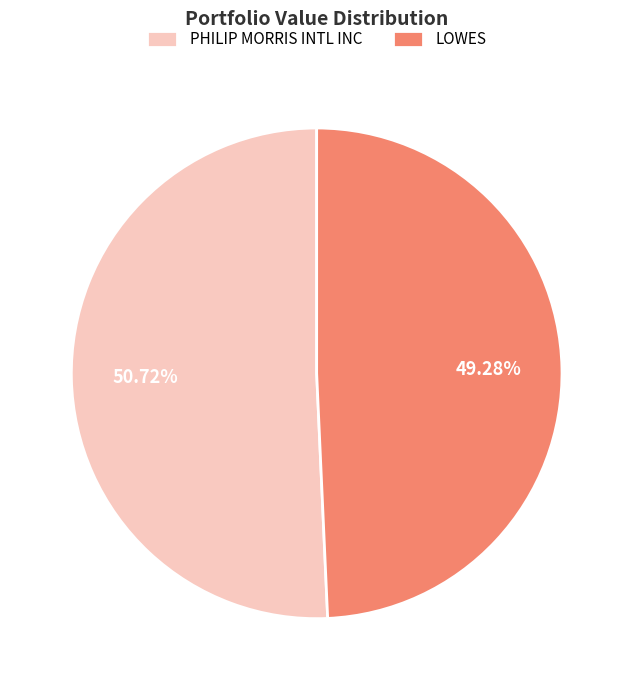

Does PHILIP MORRIS INTL INC account for over 50% of the chart?

Yes